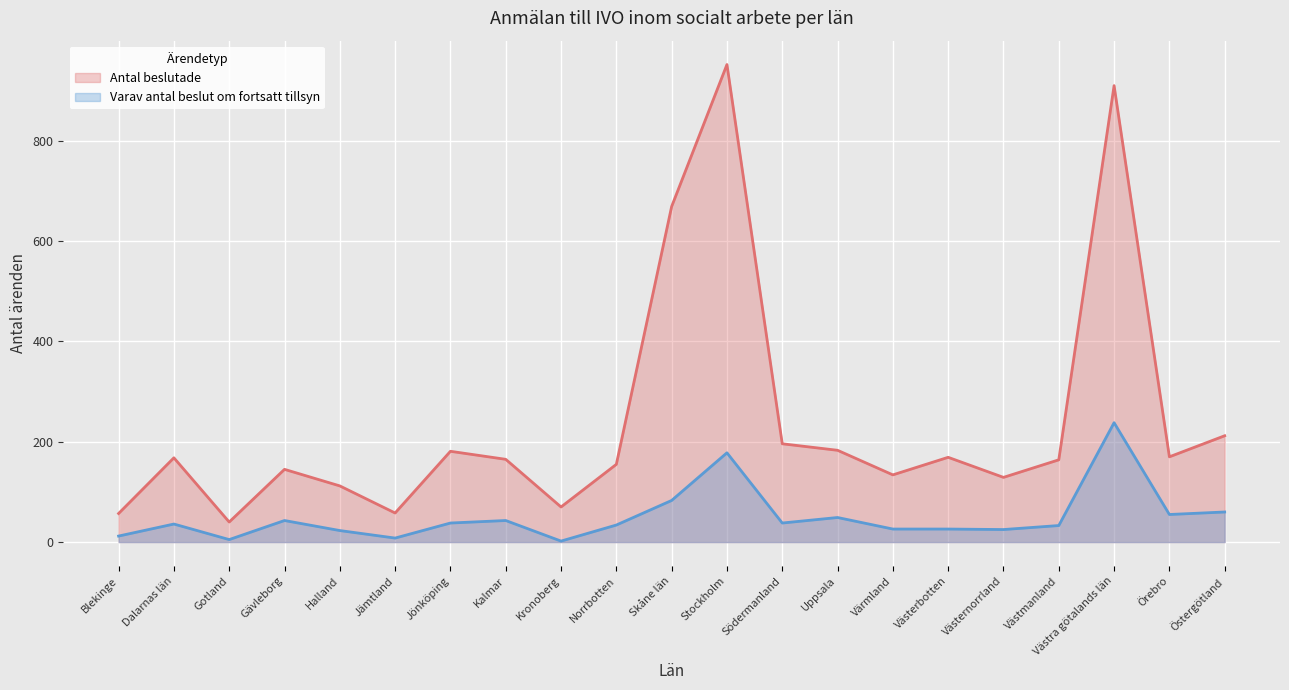

Between Östergötland and Västmanland, which is larger?

Östergötland